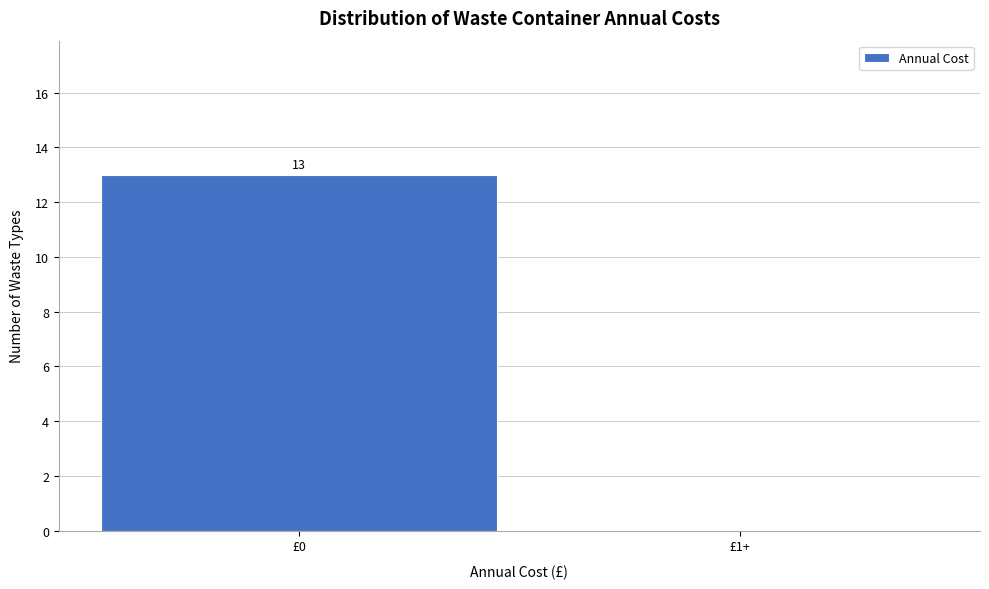

Reading left to right, transcribe all the data shown in this chart.

£0=13	£1+=0